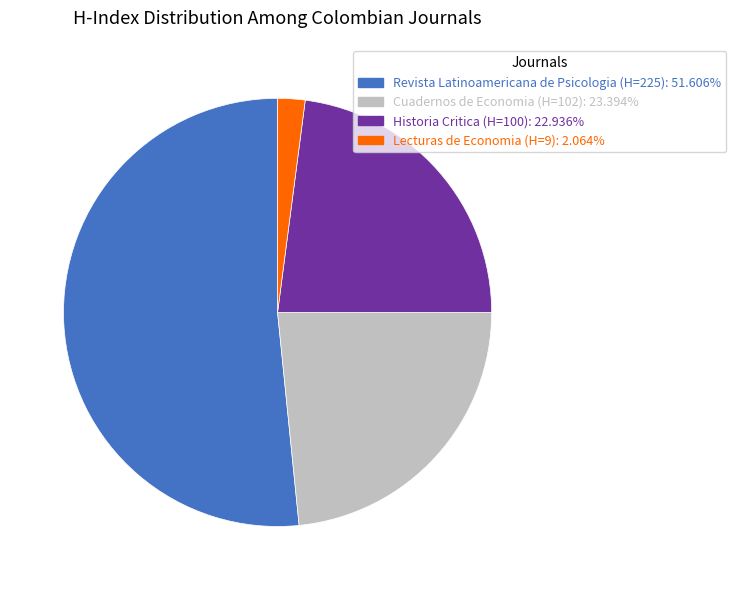

Which category has the biggest portion of the pie?

Revista Latinoamericana de Psicologia (H=225)